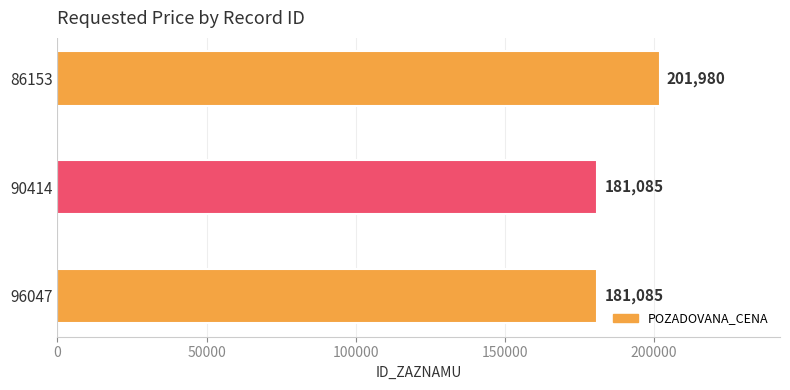

Between 86153 and 96047, which is larger?

86153